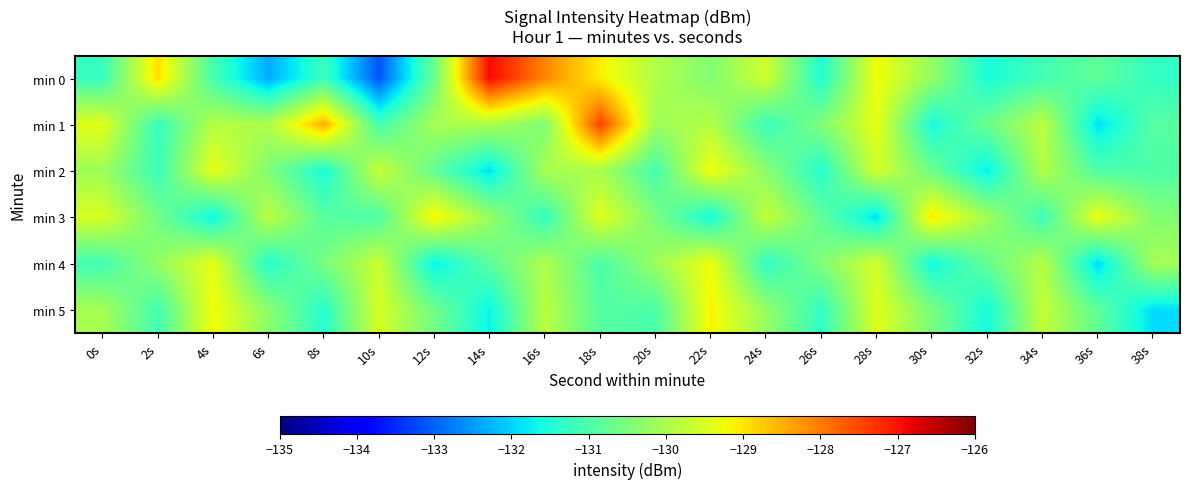

What is the minimum value shown in the chart?

-133.1